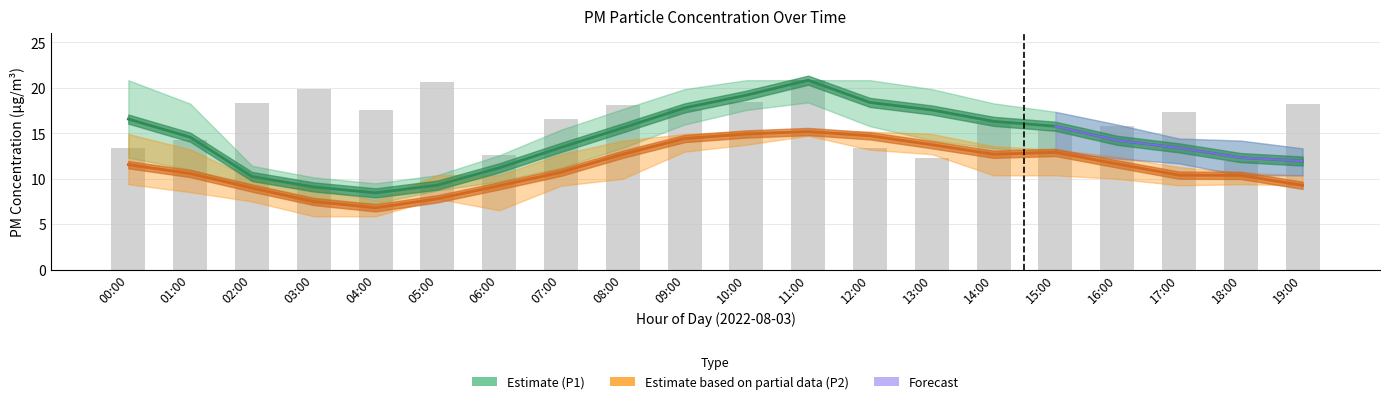

What is the maximum value shown in the chart?

20.9